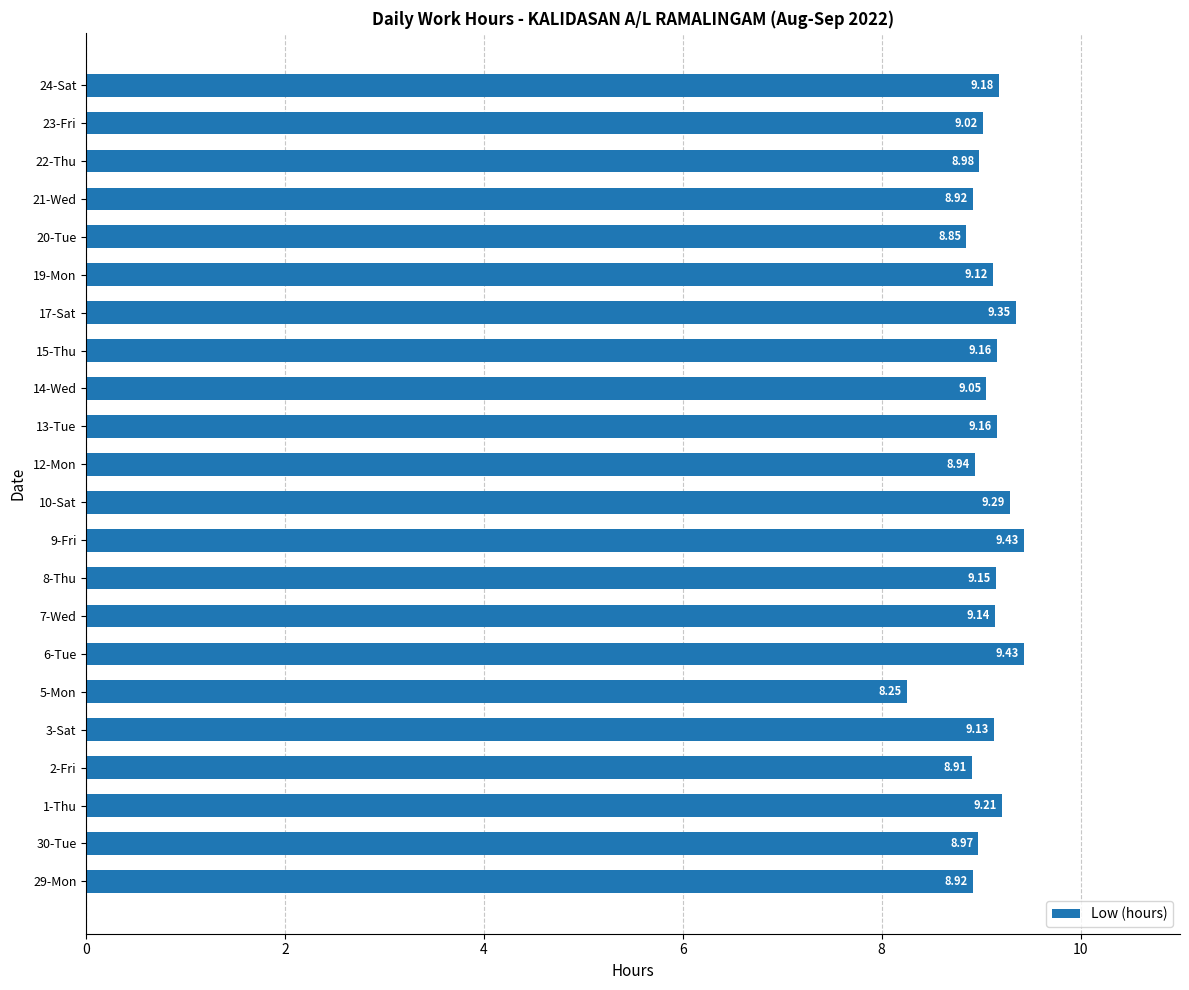

Does the chart contain any negative values?

No